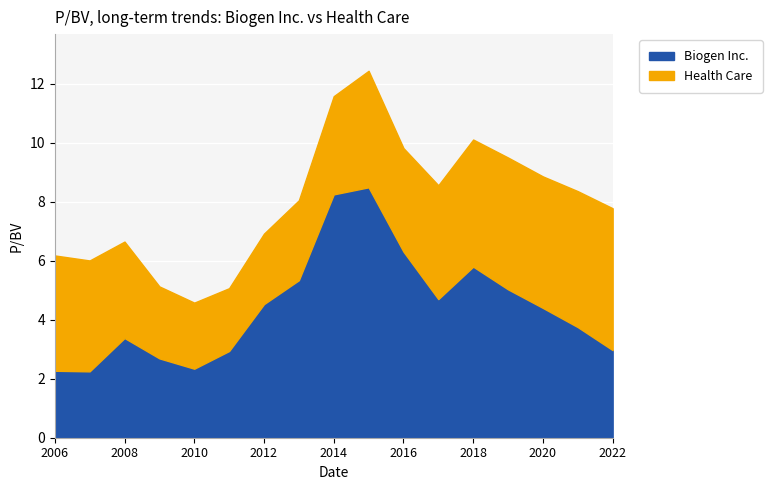

Rank the categories by Health Care value from lowest to highest.

2011-02-04, 2010-02-09, 2012-02-03, 2009-02-06, 2013-02-05, 2008-02-14, 2014-02-06, 2016-02-03, 2007-02-21, 2017-02-02, 2006-03-03, 2015-02-04, 2018-02-01, 2020-02-06, 2019-02-06, 2021-02-03, 2022-02-03